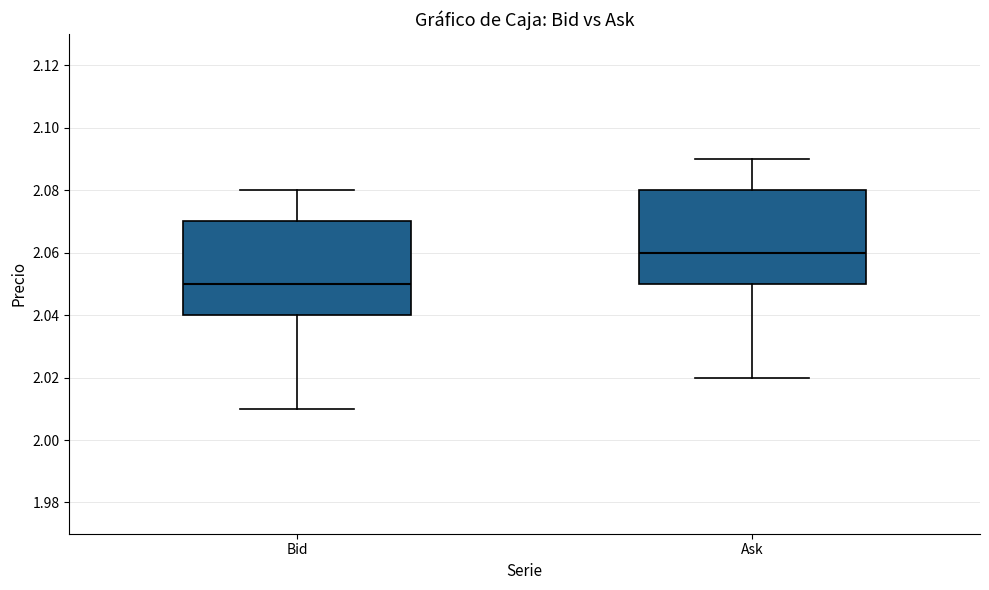

Where does the upper whisker of the box for Bid end on the y-axis? The values are not printed on the chart, so give them approximately, as read against the axis.

2.08